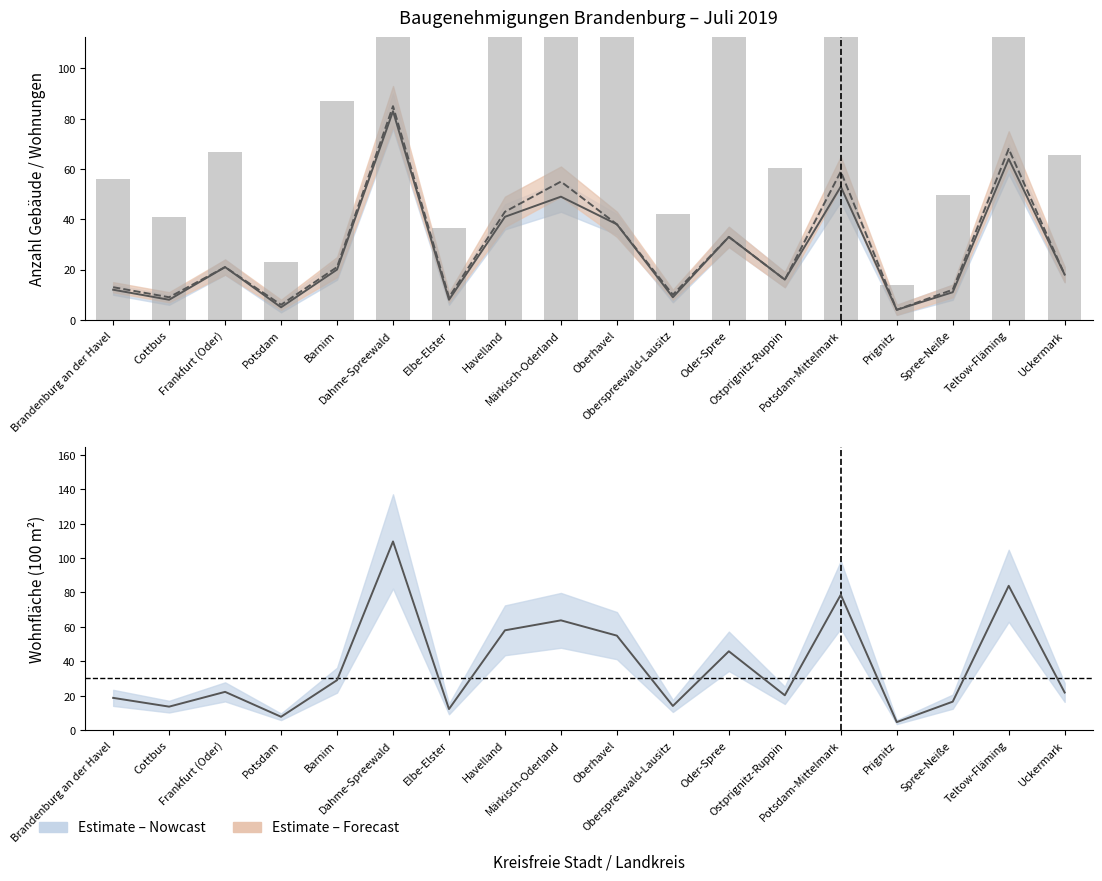

What is the label of the 5th bar from the right?

Potsdam-Mittelmark